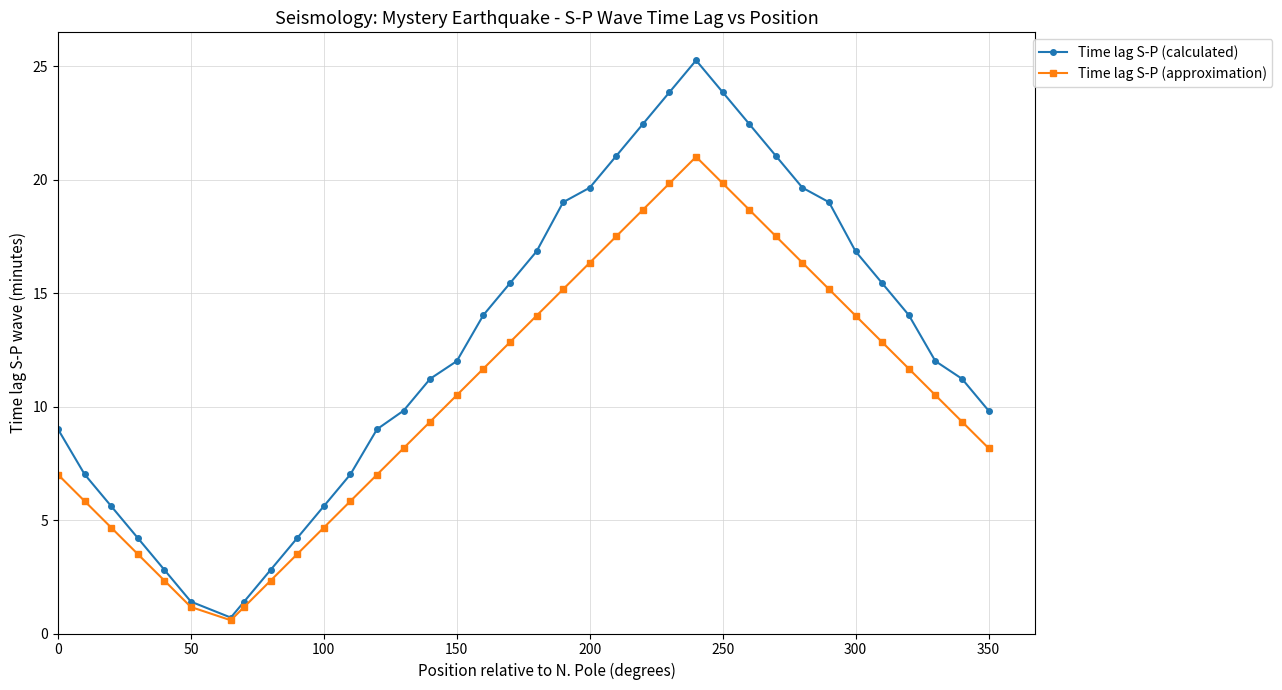

Which series has the largest total across all categories?

Time lag S-P (calculated)